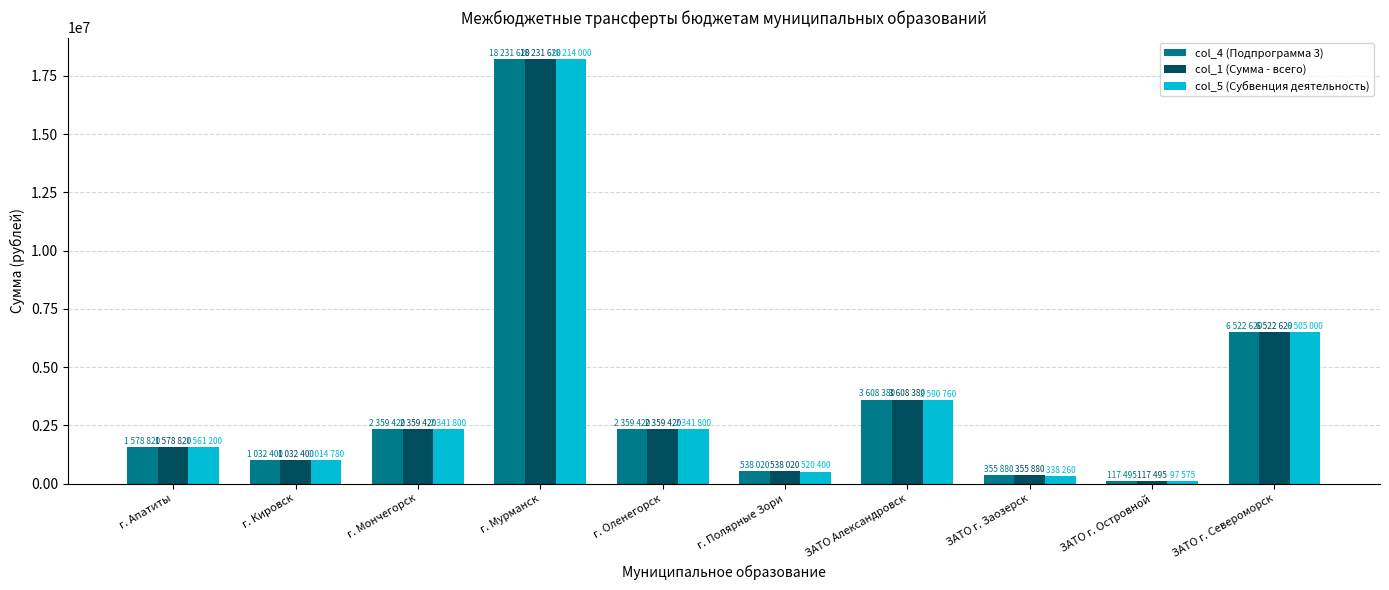

What is the total value across all series at ЗАТО г. Североморск?

19550240